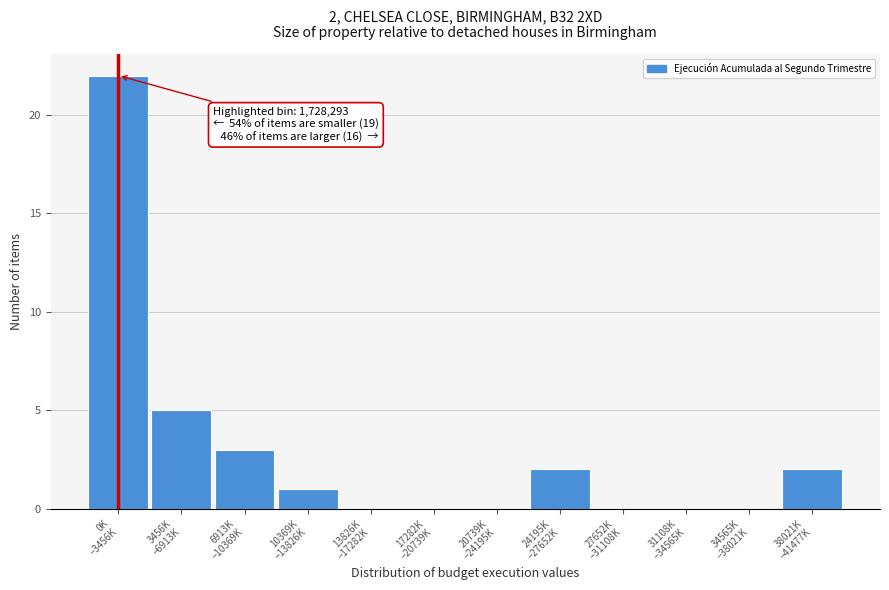

What is the maximum value shown in the chart?

22